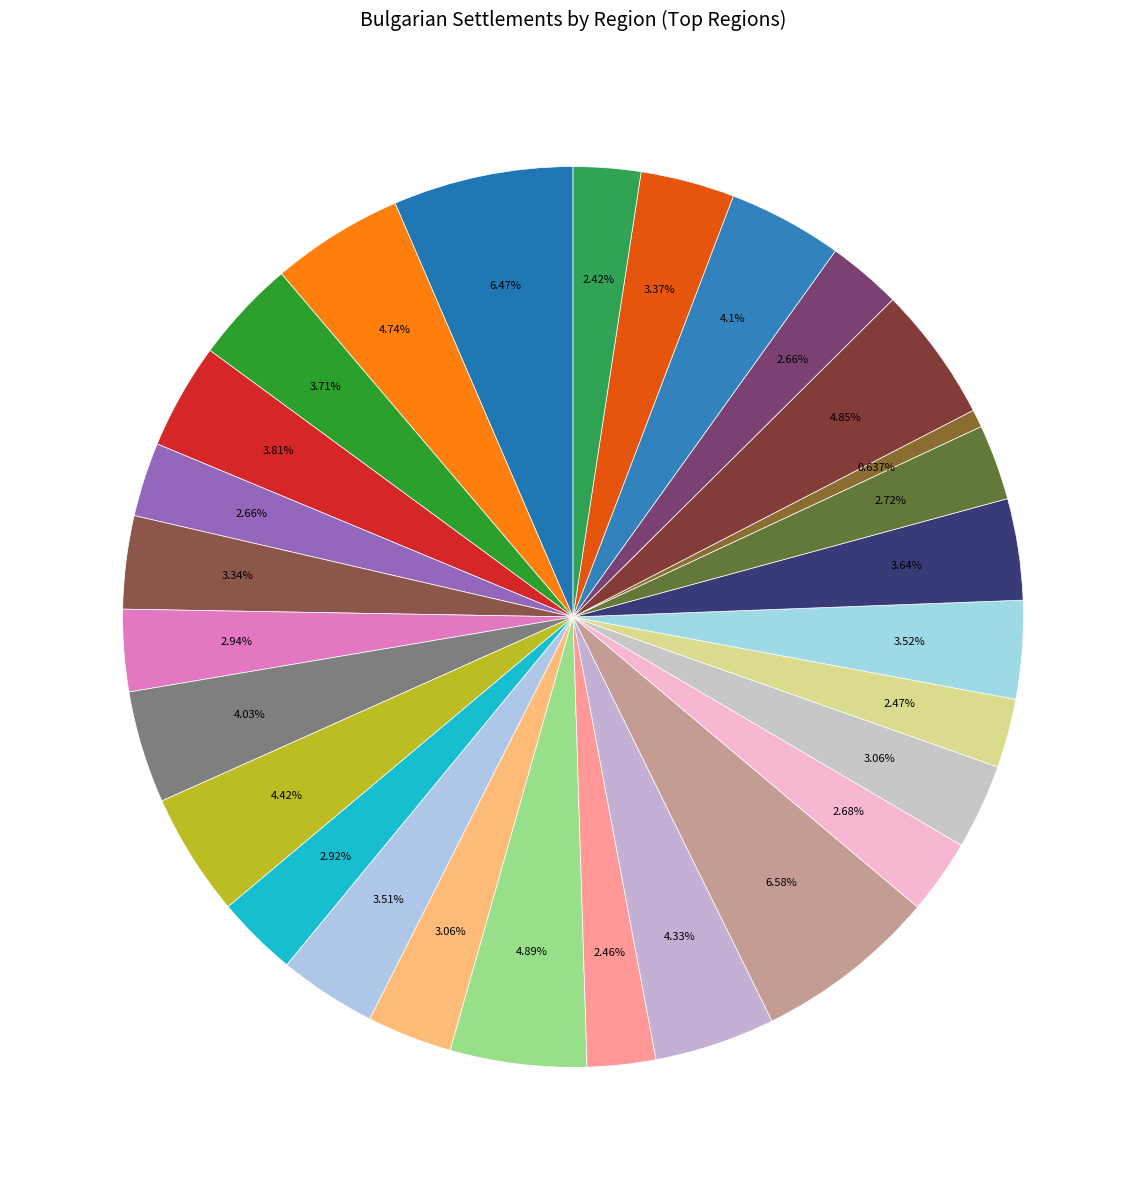

Count the number of slices in the pie.

28